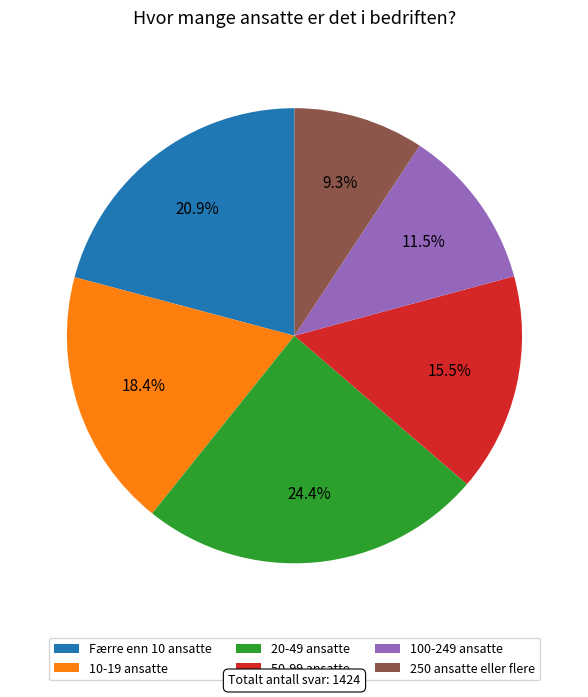

Is the sum of 250 ansatte eller flere and 50-99 ansatte greater than half?

No